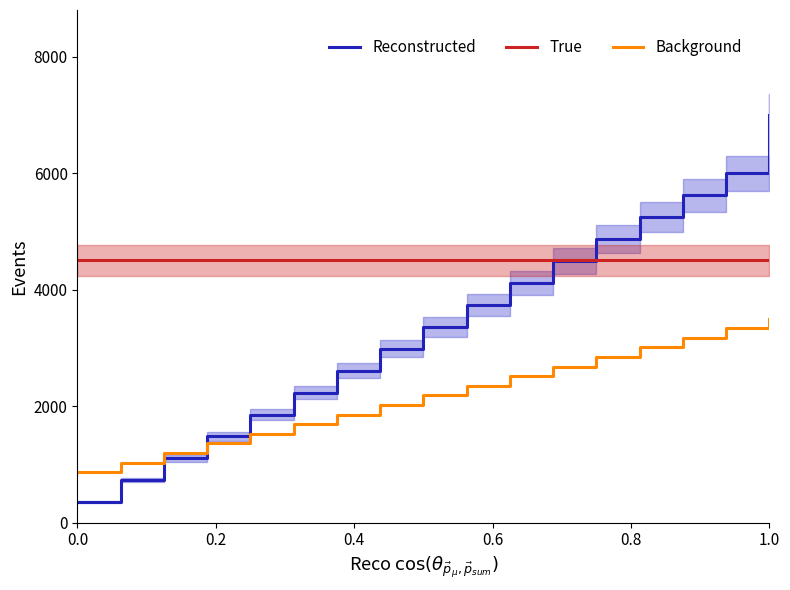

True or false: Reconstructed has more than 2 points higher than both neighbors.

False